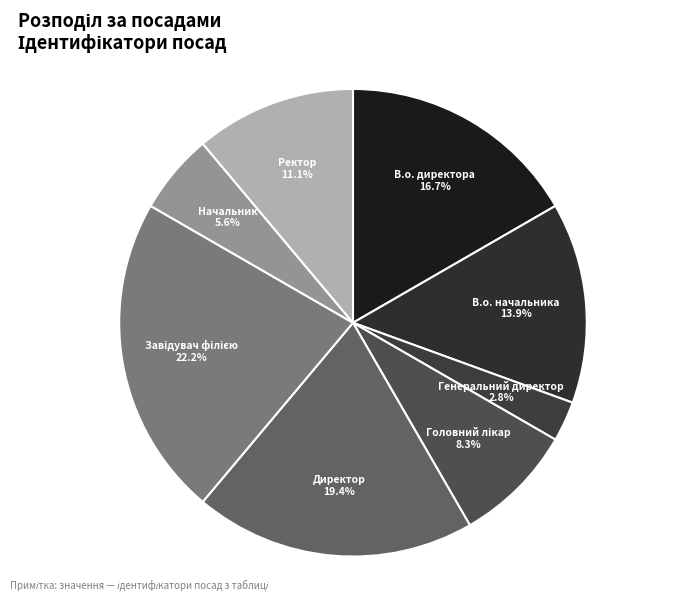

What portion of the pie excludes Генеральний директор?

97.2%